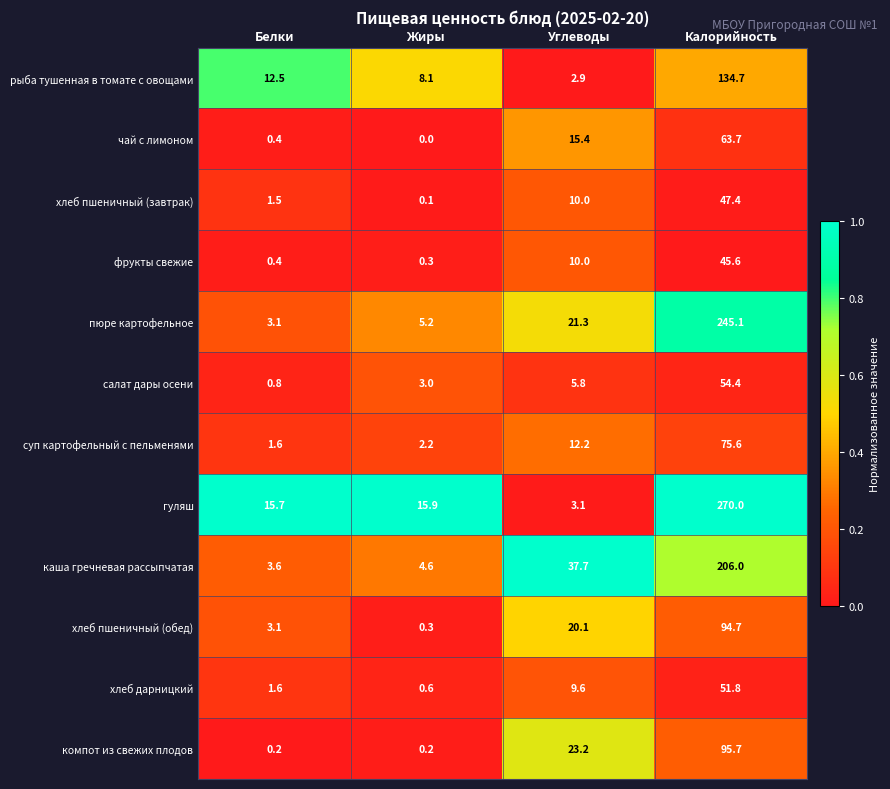

What is the sum of all суп картофельный с пельменями values?

91.6